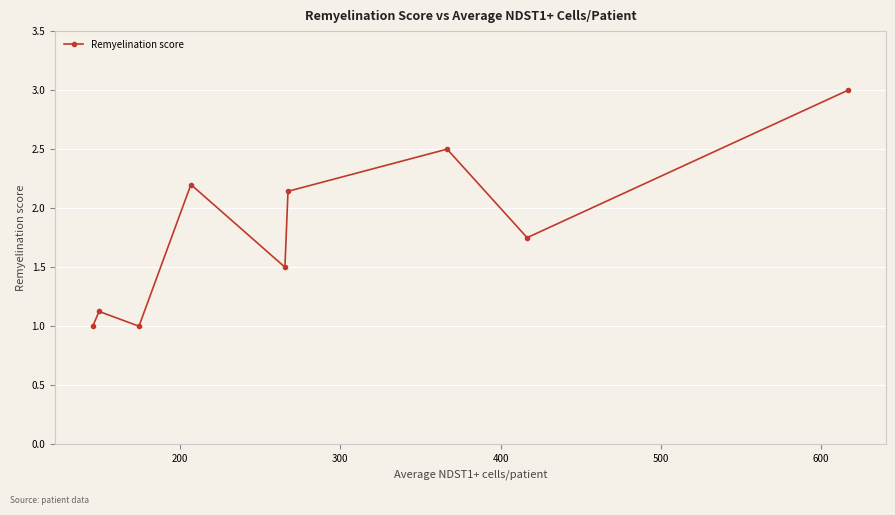

Does the chart have visible grid lines?

Yes